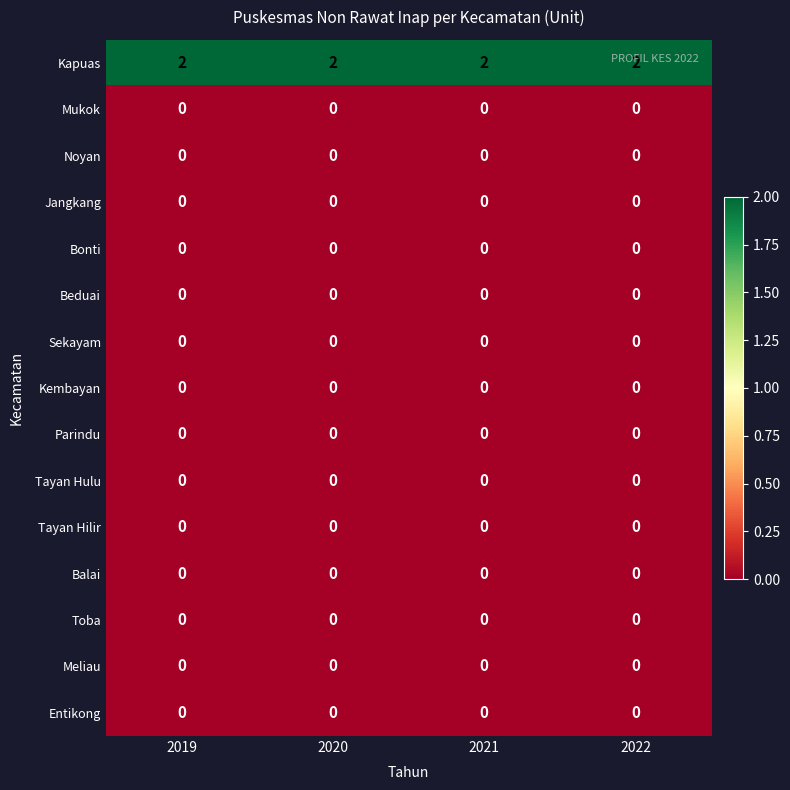

The Toba series shows 0 at 2021. True or false?

True